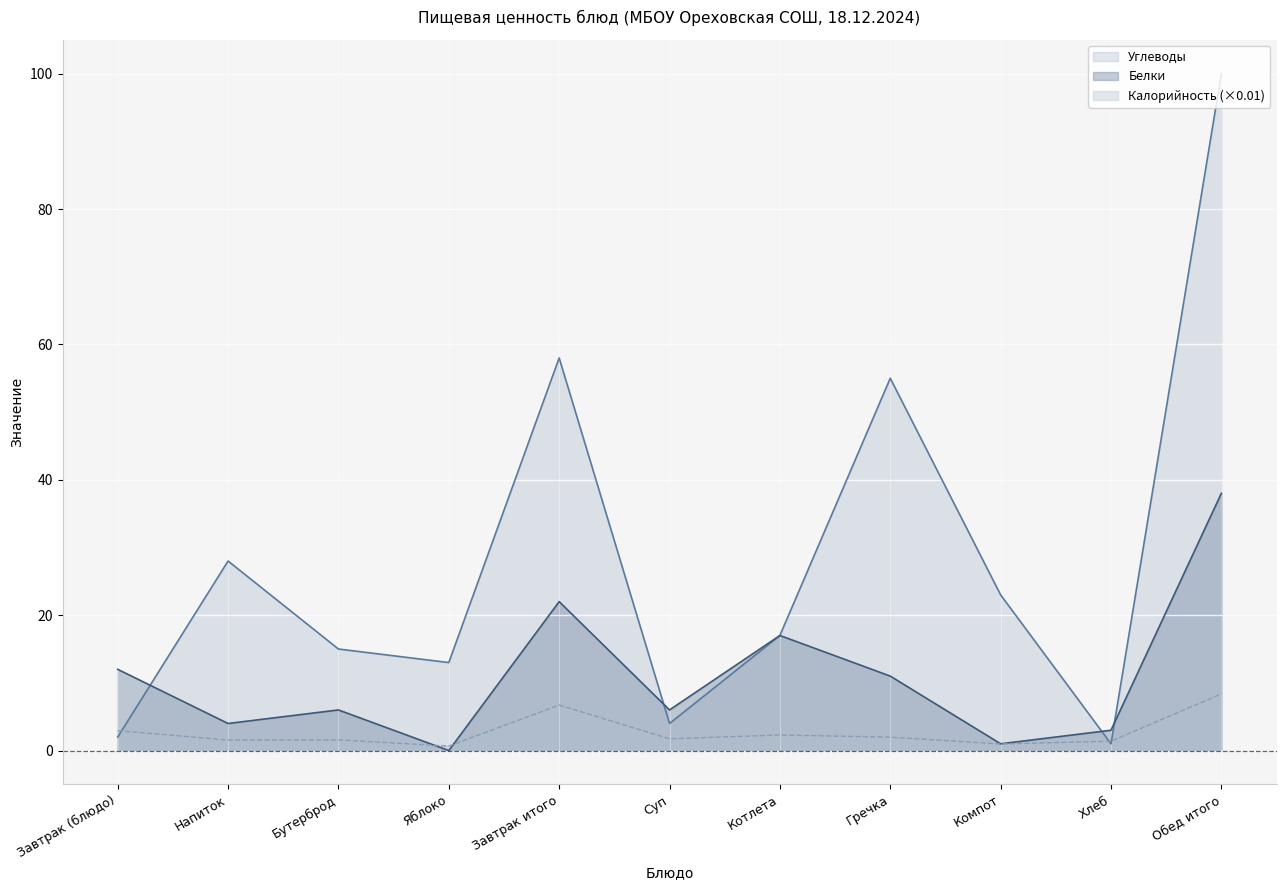

How many interior local peaks does the Белки series have?

3